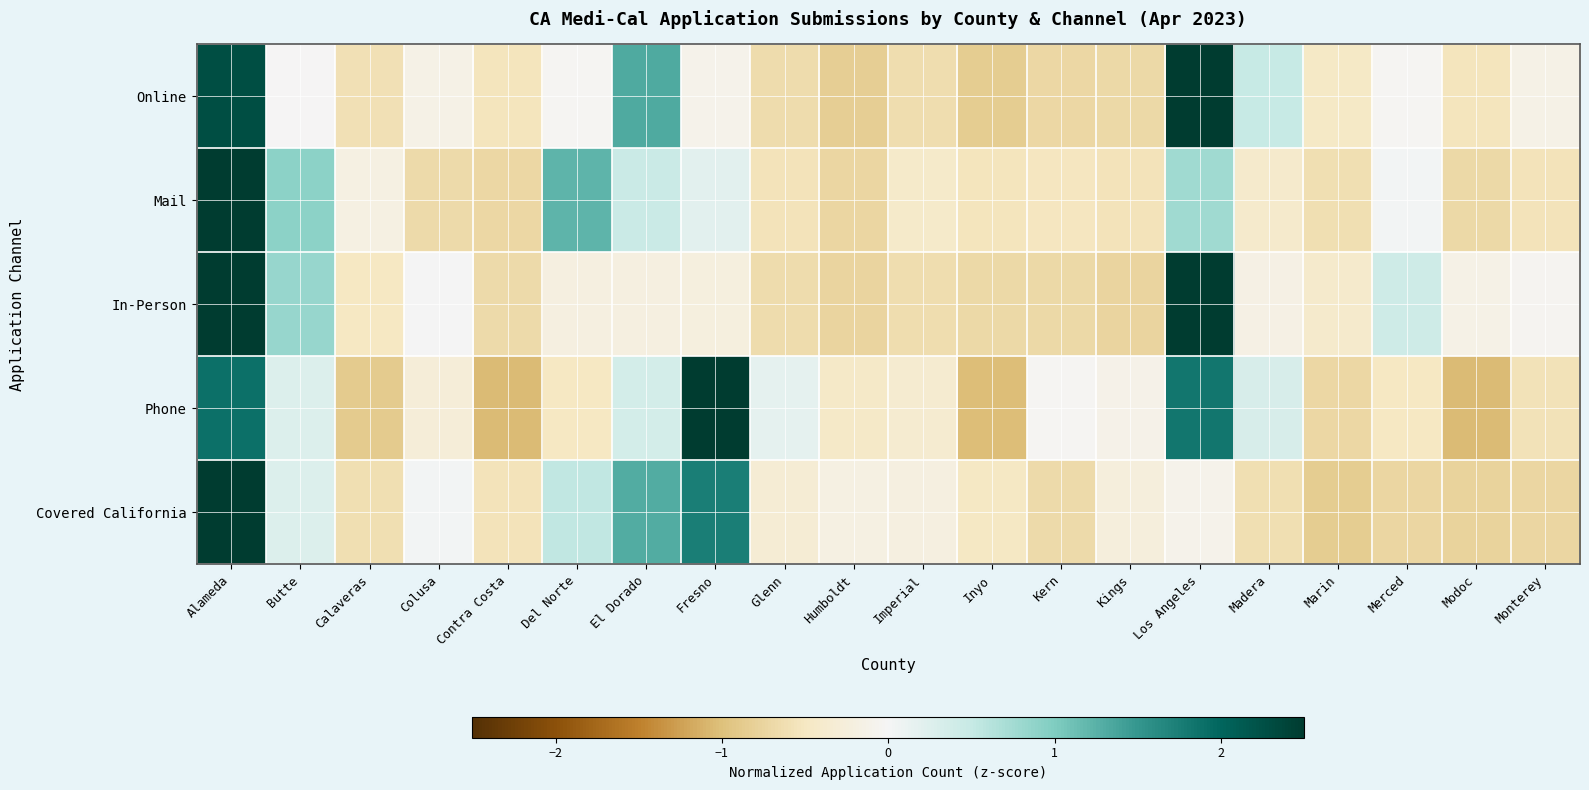

Reading left to right, transcribe all the data shown in this chart.

Online: Alameda=2.3	Butte=-0.0	Calaveras=-0.6	Colusa=-0.1	Contra Costa=-0.5	Del Norte=-0.0	El Dorado=1.3	Fresno=-0.1	Glenn=-0.7	Humboldt=-0.8	Imperial=-0.6	Inyo=-0.9	Kern=-0.7	Kings=-0.7	Los Angeles=2.9	Madera=0.5	Marin=-0.5	Merced=-0.0	Modoc=-0.5	Monterey=-0.2
Mail: Alameda=3.6	Butte=0.9	Calaveras=-0.2	Colusa=-0.7	Contra Costa=-0.7	Del Norte=1.2	El Dorado=0.5	Fresno=0.2	Glenn=-0.6	Humboldt=-0.7	Imperial=-0.4	Inyo=-0.5	Kern=-0.5	Kings=-0.6	Los Angeles=0.8	Madera=-0.4	Marin=-0.6	Merced=0.0	Modoc=-0.7	Monterey=-0.6
In-Person: Alameda=2.6	Butte=0.8	Calaveras=-0.5	Colusa=0.0	Contra Costa=-0.7	Del Norte=-0.2	El Dorado=-0.2	Fresno=-0.2	Glenn=-0.7	Humboldt=-0.8	Imperial=-0.6	Inyo=-0.7	Kern=-0.7	Kings=-0.7	Los Angeles=2.9	Madera=-0.2	Marin=-0.4	Merced=0.4	Modoc=-0.1	Monterey=-0.0
Phone: Alameda=1.9	Butte=0.3	Calaveras=-0.9	Colusa=-0.3	Contra Costa=-1.0	Del Norte=-0.5	El Dorado=0.4	Fresno=2.7	Glenn=0.2	Humboldt=-0.4	Imperial=-0.4	Inyo=-1.0	Kern=-0.0	Kings=-0.1	Los Angeles=1.8	Madera=0.3	Marin=-0.7	Merced=-0.5	Modoc=-1.0	Monterey=-0.6
Covered California: Alameda=3.2	Butte=0.3	Calaveras=-0.6	Colusa=0.0	Contra Costa=-0.6	Del Norte=0.5	El Dorado=1.3	Fresno=1.7	Glenn=-0.3	Humboldt=-0.2	Imperial=-0.2	Inyo=-0.5	Kern=-0.7	Kings=-0.2	Los Angeles=-0.1	Madera=-0.6	Marin=-0.9	Merced=-0.7	Modoc=-0.8	Monterey=-0.7